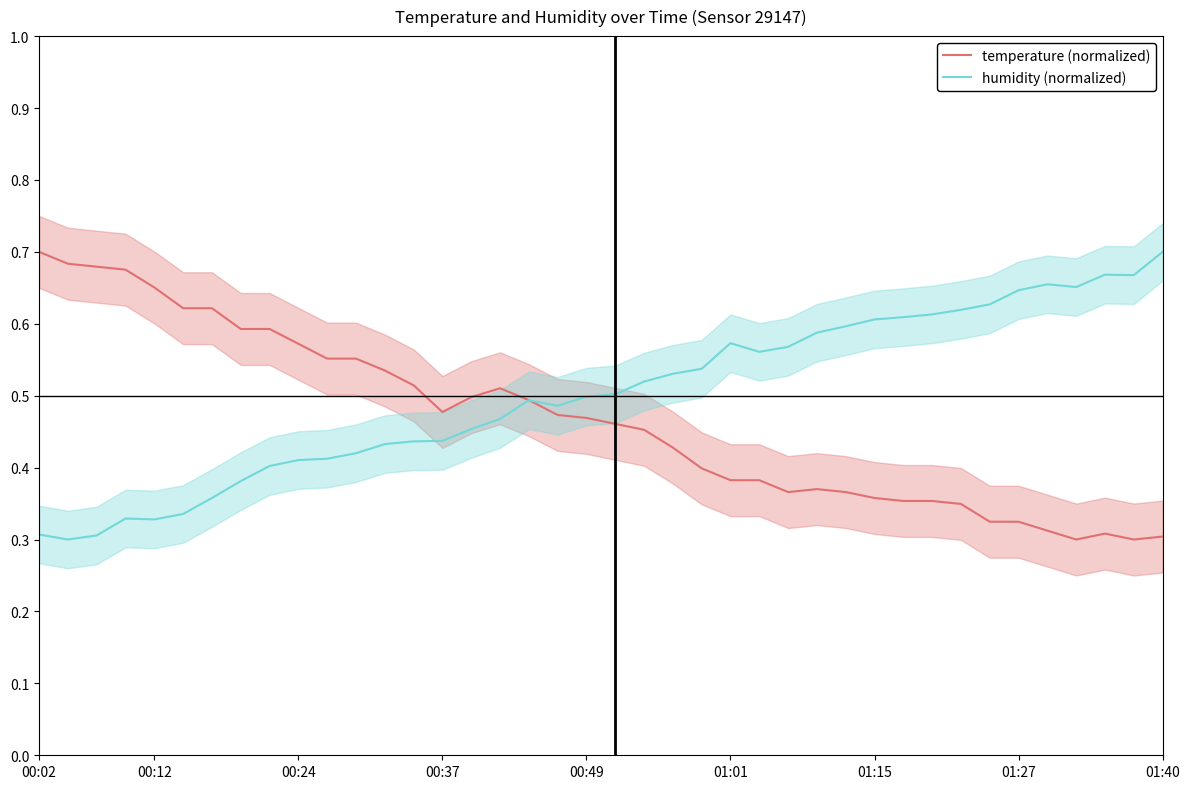

Which category has the highest value in the humidity (normalized) series?

01:40